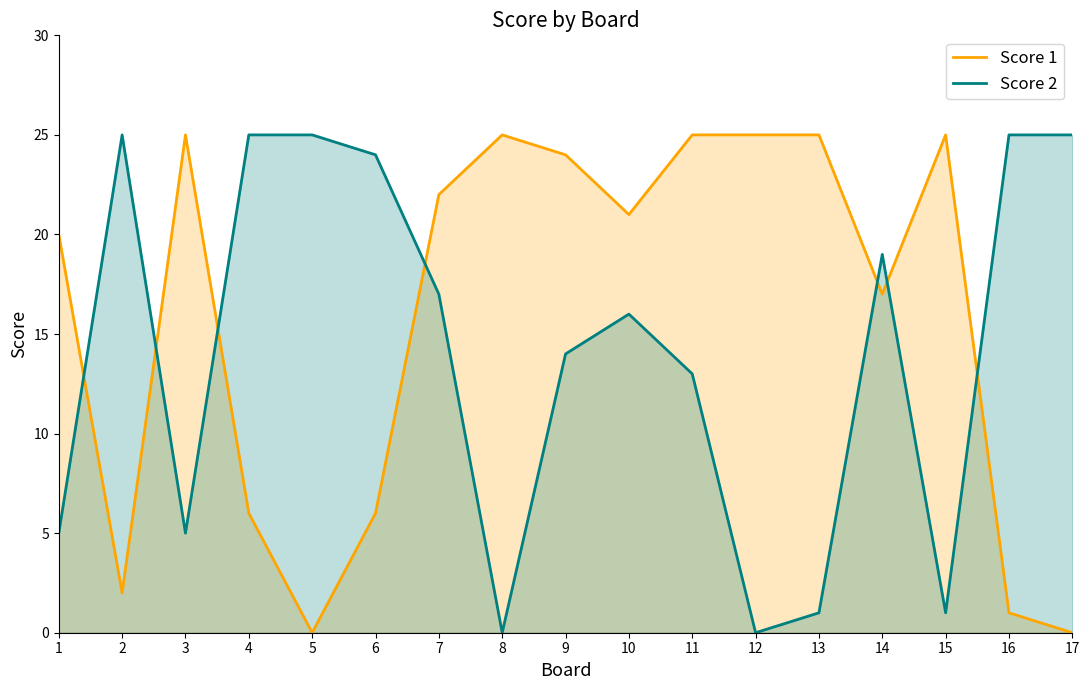

Reading left to right, list all the values displayed in this chart.

Score 1: 1=20	2=2	3=25	4=6	5=0	6=6	7=22	8=25	9=24	10=21	11=25	12=25	13=25	14=17	15=25	16=1	17=0
Score 2: 1=5	2=25	3=5	4=25	5=25	6=24	7=17	8=0	9=14	10=16	11=13	12=0	13=1	14=19	15=1	16=25	17=25